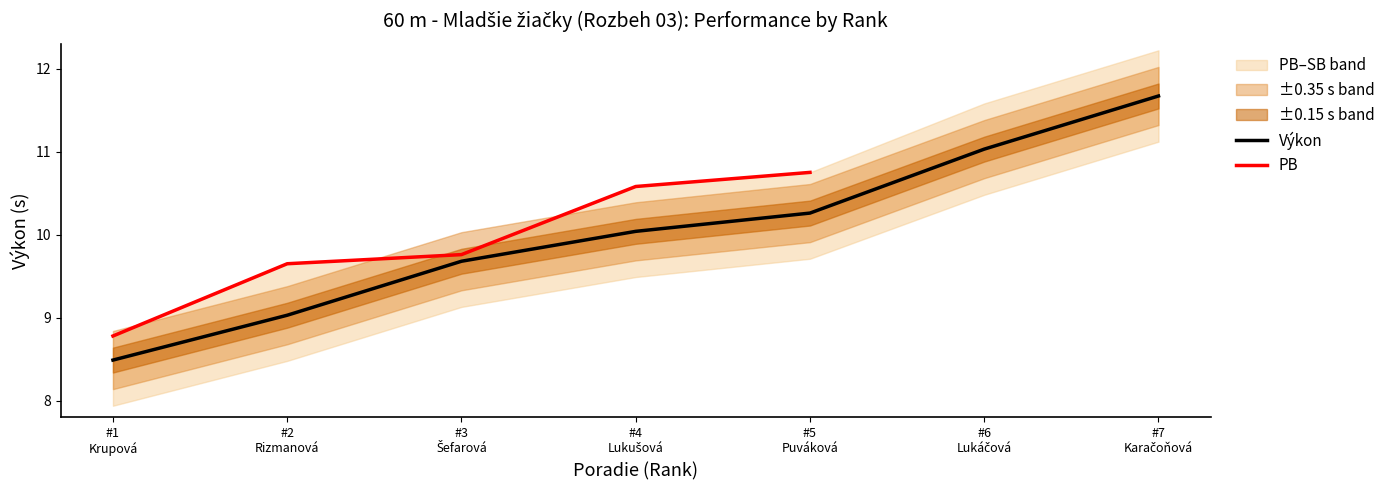

What is the difference between the values at #3 Šefarová and #6 Lukáčová?

1.3